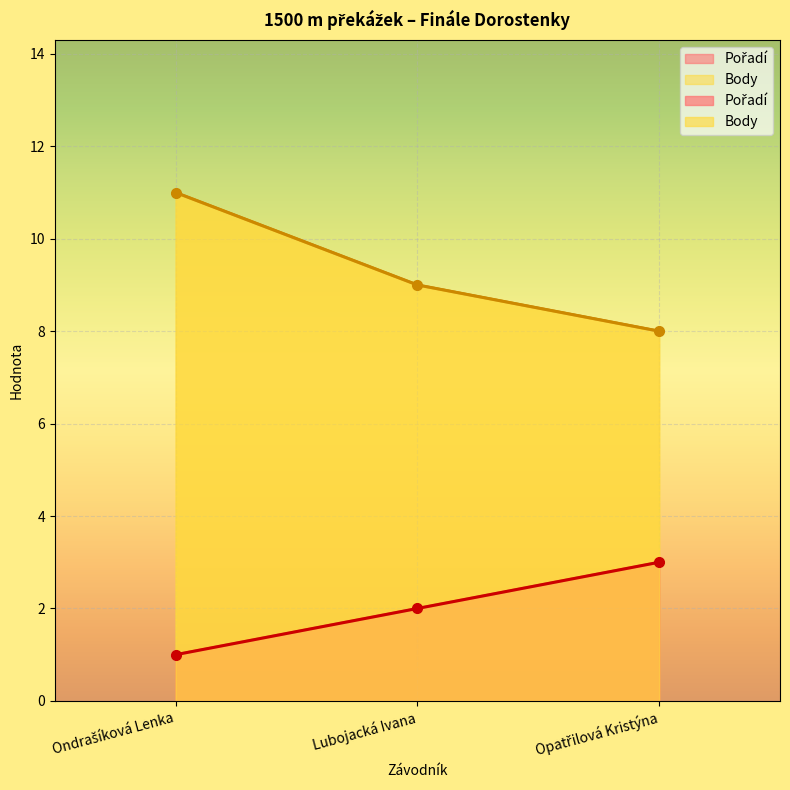

Count the number of categories in the chart.

3